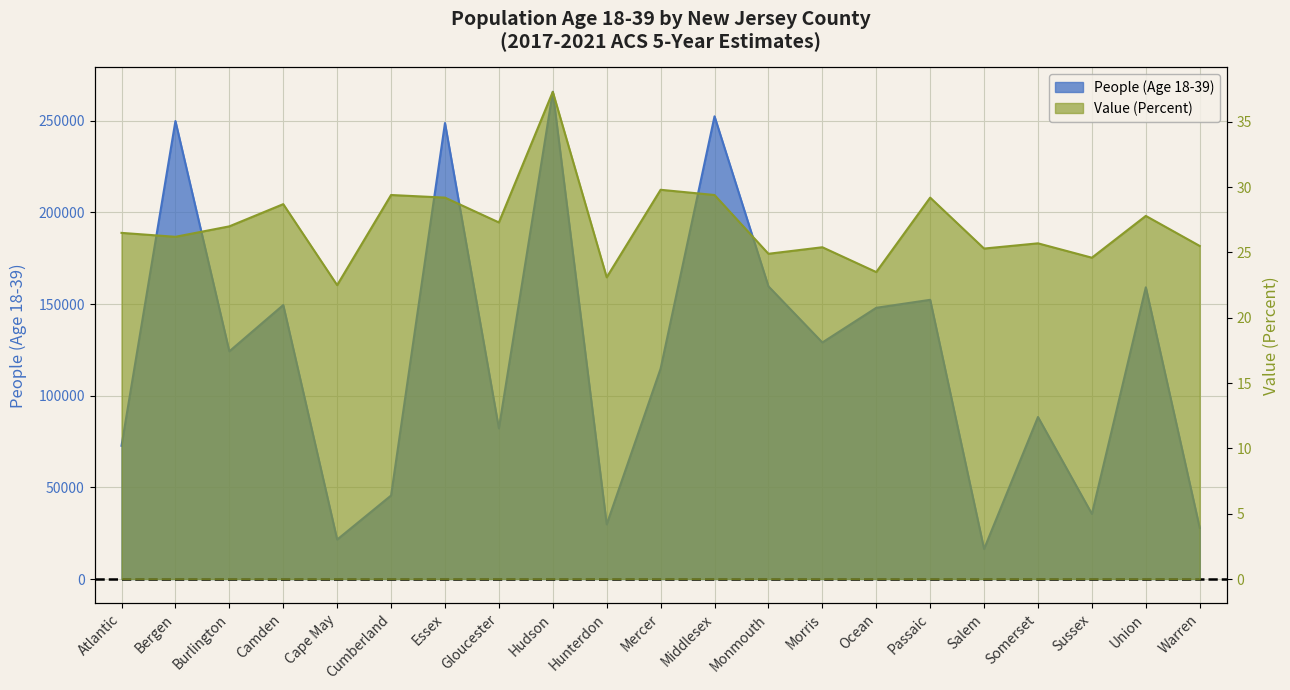

What is the label of the 20th point from the left?

Union